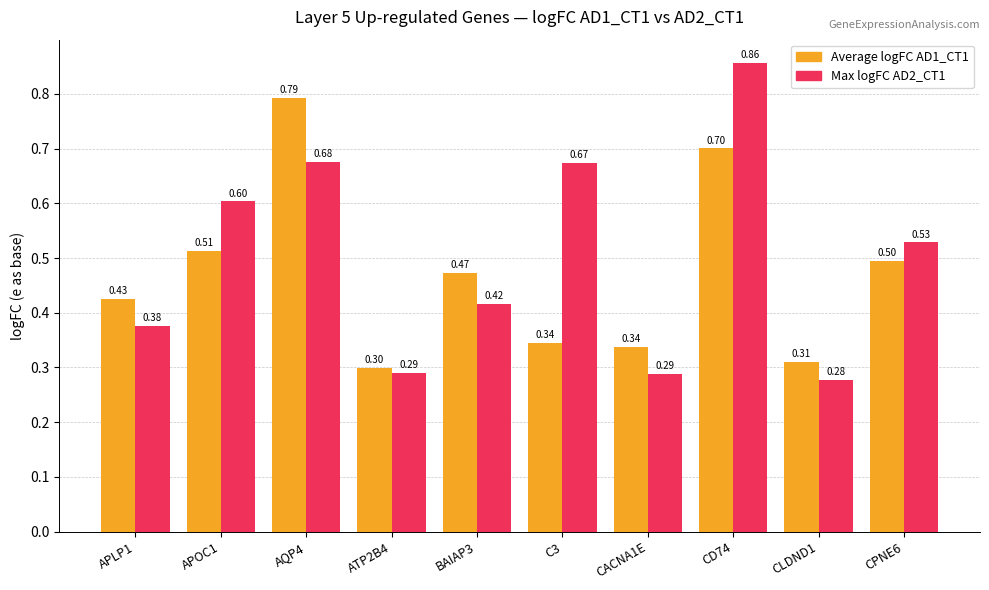

What is the sum of the Max logFC AD2_CT1 values at BAIAP3 and APOC1?

1.0